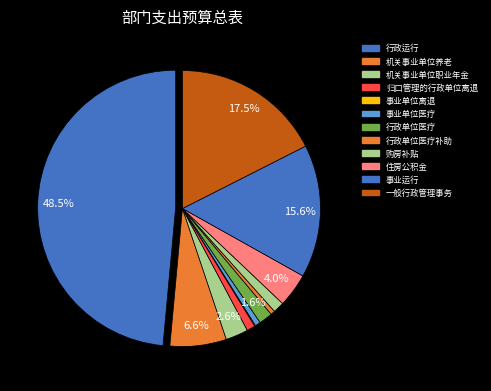

How many segments does this pie chart have?

12